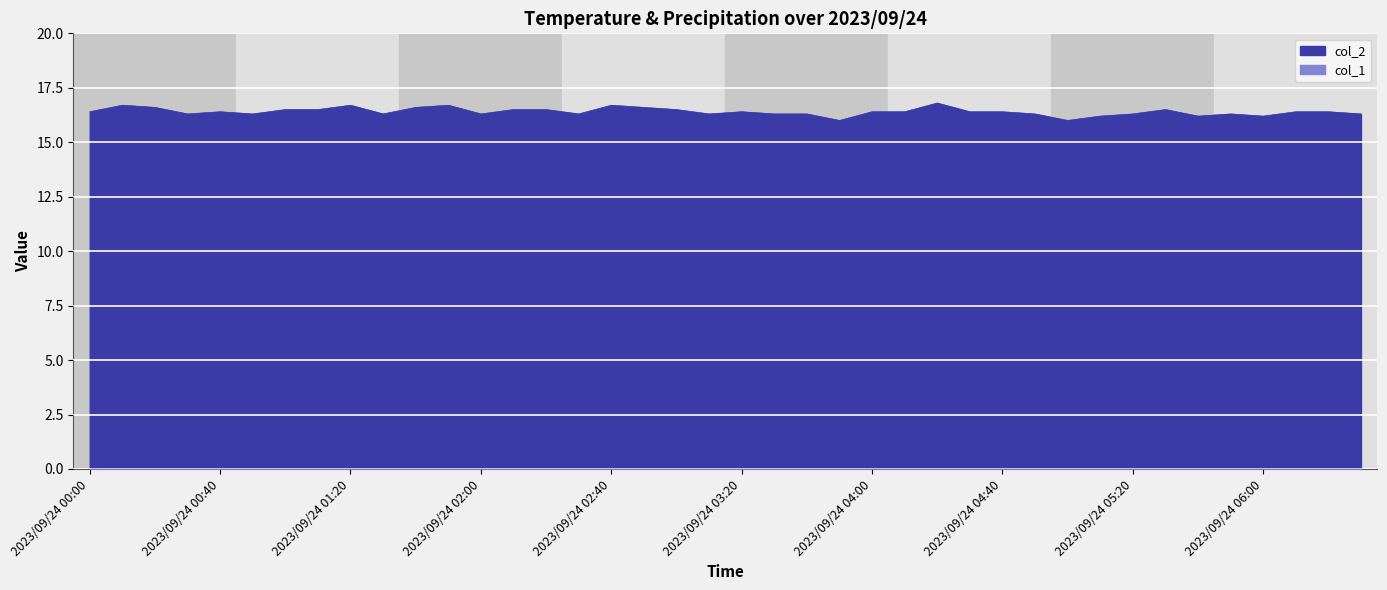

Rank the categories by value from lowest to highest.

2023/09/24 03:50, 2023/09/24 05:00, 2023/09/24 05:10, 2023/09/24 05:40, 2023/09/24 06:00, 2023/09/24 00:30, 2023/09/24 00:50, 2023/09/24 01:30, 2023/09/24 02:00, 2023/09/24 02:30, 2023/09/24 03:10, 2023/09/24 03:30, 2023/09/24 03:40, 2023/09/24 04:50, 2023/09/24 05:20, 2023/09/24 05:50, 2023/09/24 06:30, 2023/09/24 00:00, 2023/09/24 00:40, 2023/09/24 03:20, 2023/09/24 04:00, 2023/09/24 04:10, 2023/09/24 04:30, 2023/09/24 04:40, 2023/09/24 06:10, 2023/09/24 06:20, 2023/09/24 01:00, 2023/09/24 01:10, 2023/09/24 02:10, 2023/09/24 02:20, 2023/09/24 03:00, 2023/09/24 05:30, 2023/09/24 00:20, 2023/09/24 01:40, 2023/09/24 02:50, 2023/09/24 00:10, 2023/09/24 01:20, 2023/09/24 01:50, 2023/09/24 02:40, 2023/09/24 04:20